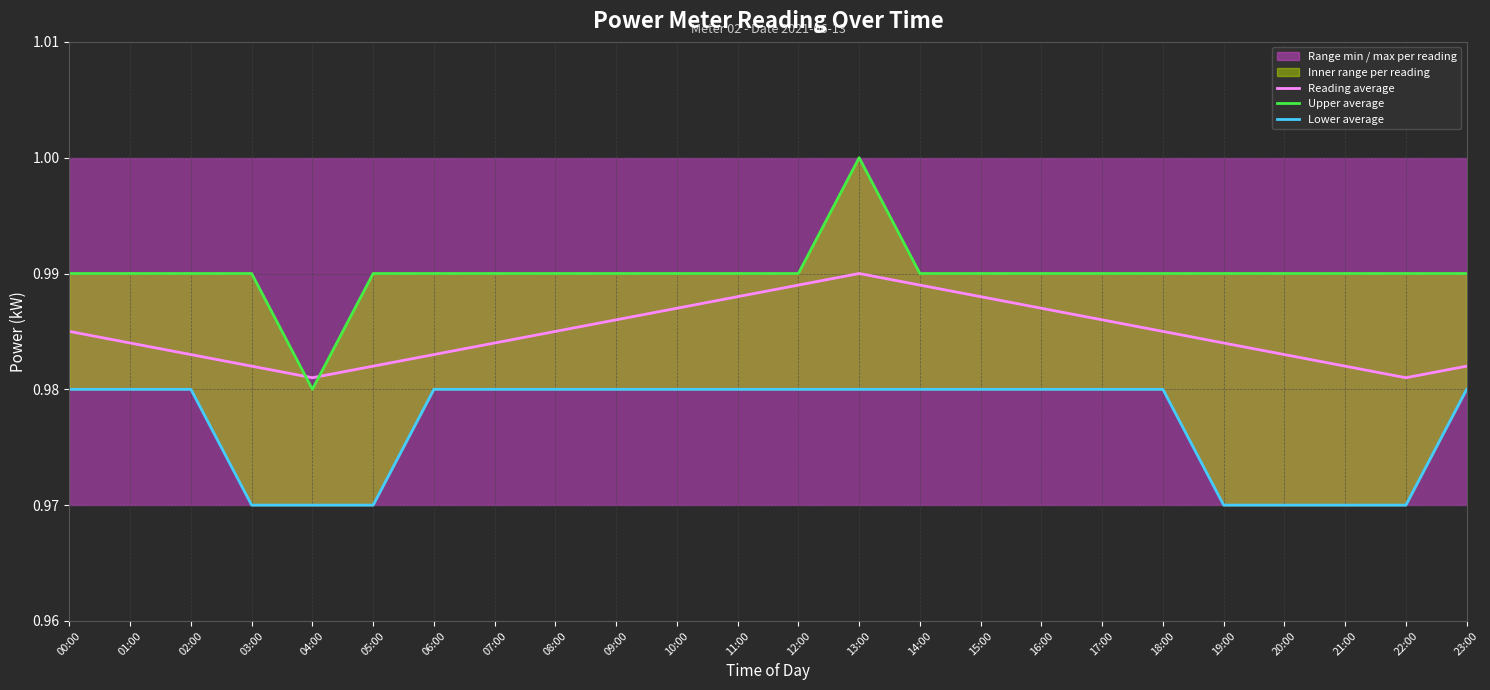

Which label corresponds to the smallest value in the chart?

03:00